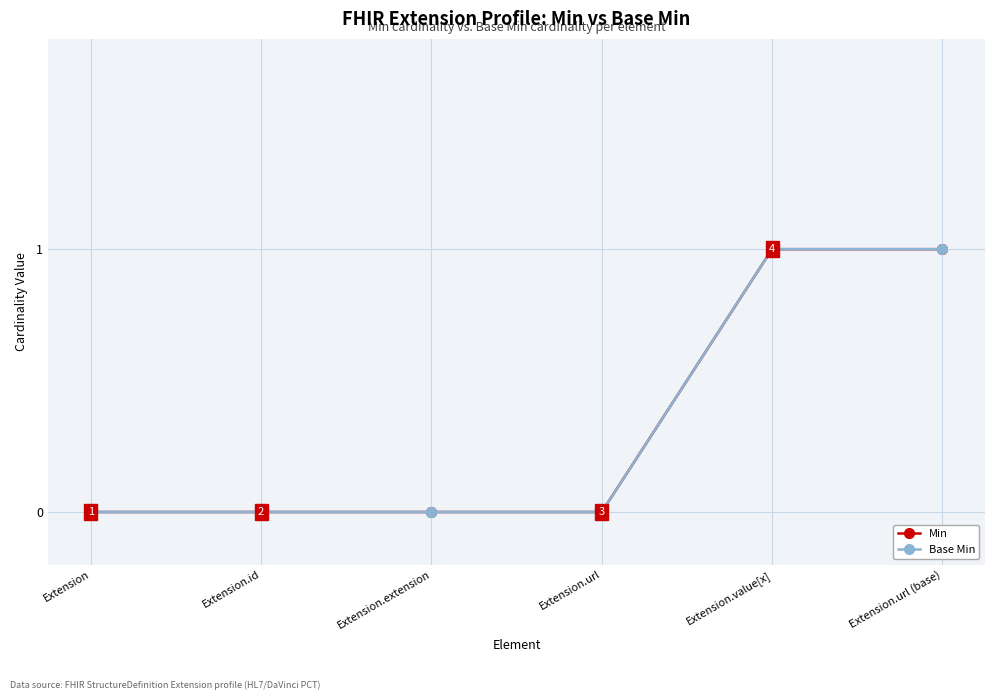

Reading right to left, extract all data points from this chart.

Min: 1	1	0	0	0	0
Base Min: 1	1	0	0	0	0